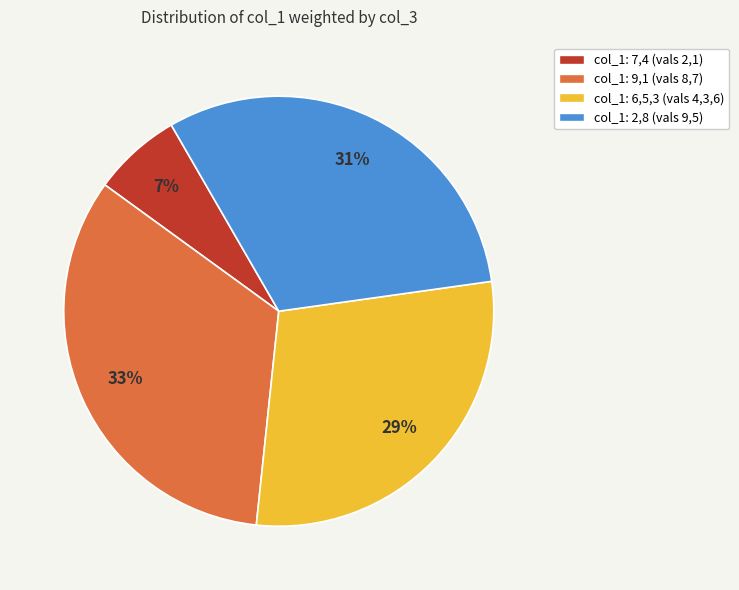

To the nearest percent, what is the average slice percentage?

25%